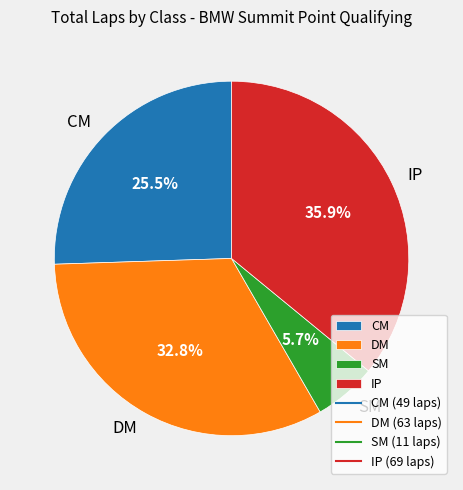

Is there any slice that represents more than half of the pie?

No